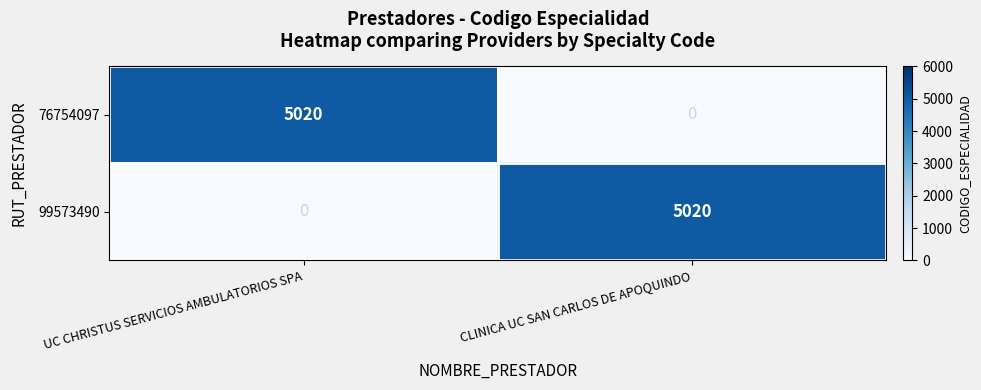

What is the approximate value of 99573490 at CLINICA UC SAN CARLOS DE APOQUINDO?

5020